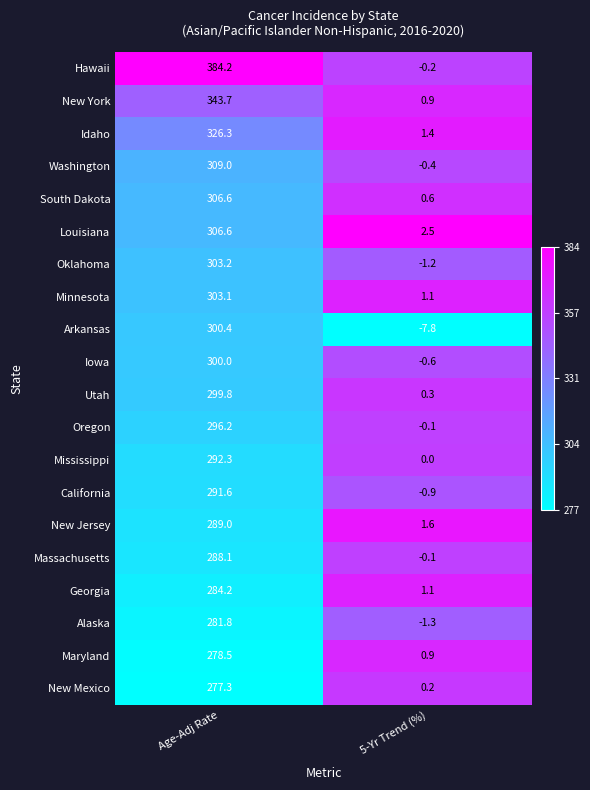

Between Age-Adj Rate and 5-Yr Trend (%), which series saw the biggest shift?

Hawaii